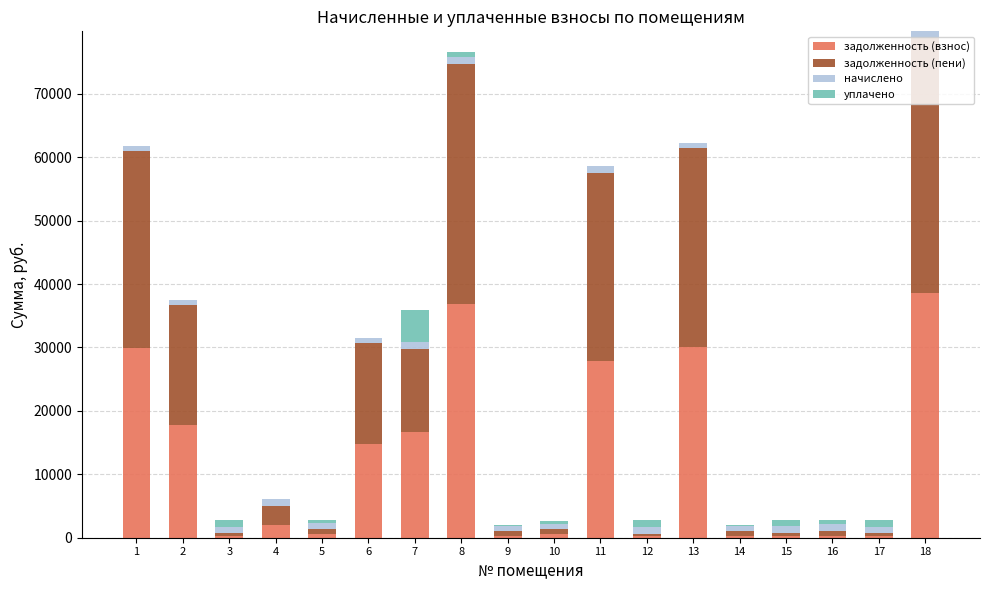

True or false: задолженность (взнос) has a value of 310.2 at 16.

True